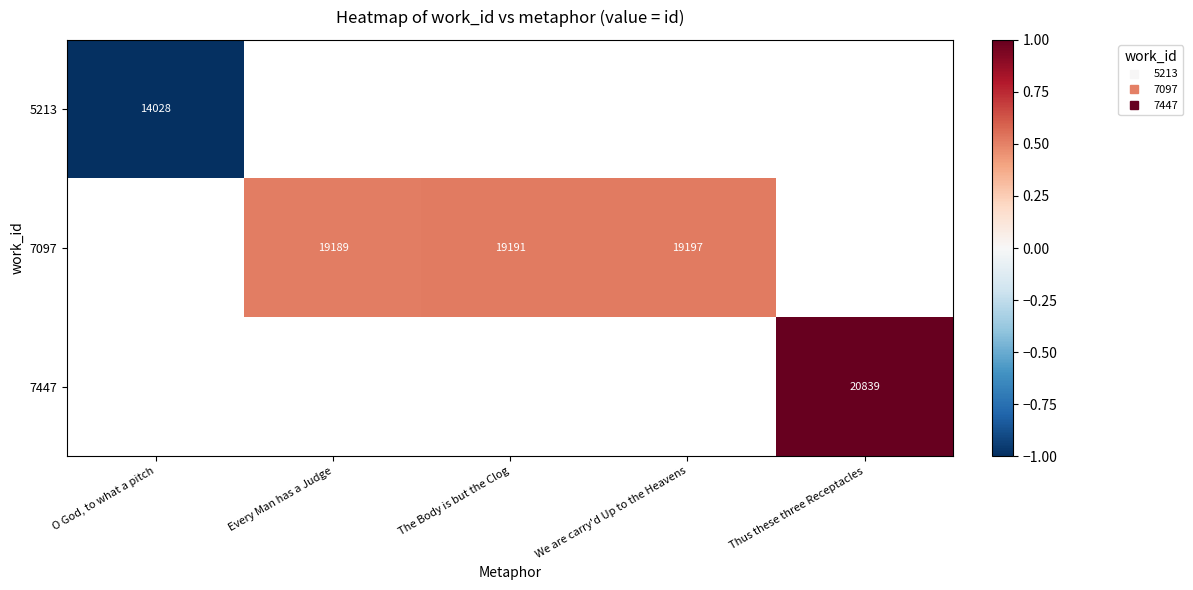

Which label corresponds to the smallest value in the chart?

O God, to what a pitch